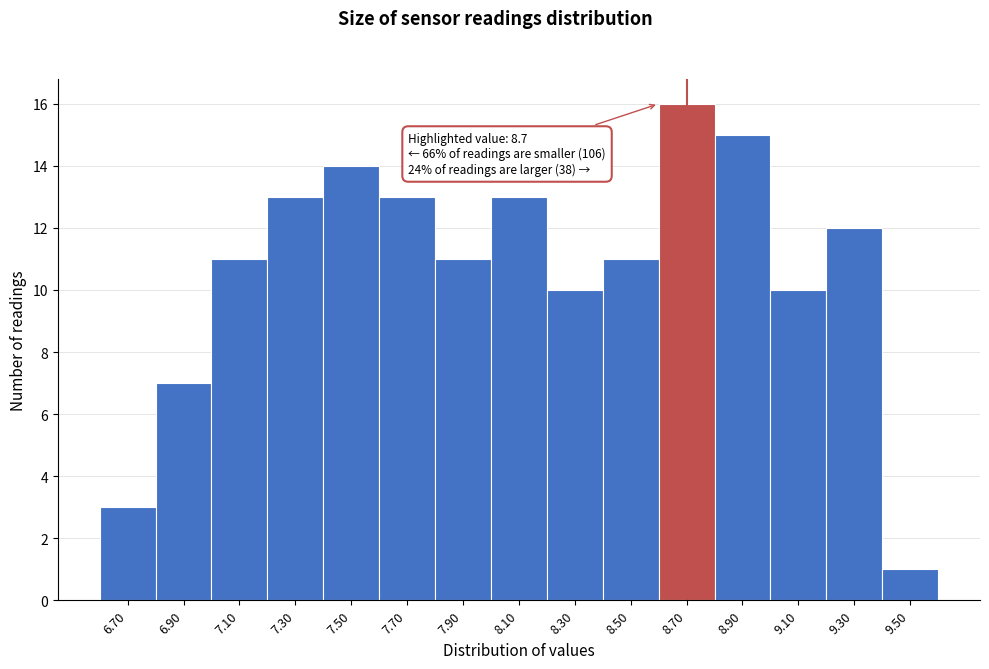

Reading right to left, transcribe all the data shown in this chart.

9.50=1	9.30=12	9.10=10	8.90=15	8.70=16	8.50=11	8.30=10	8.10=13	7.90=11	7.70=13	7.50=14	7.30=13	7.10=11	6.90=7	6.70=3